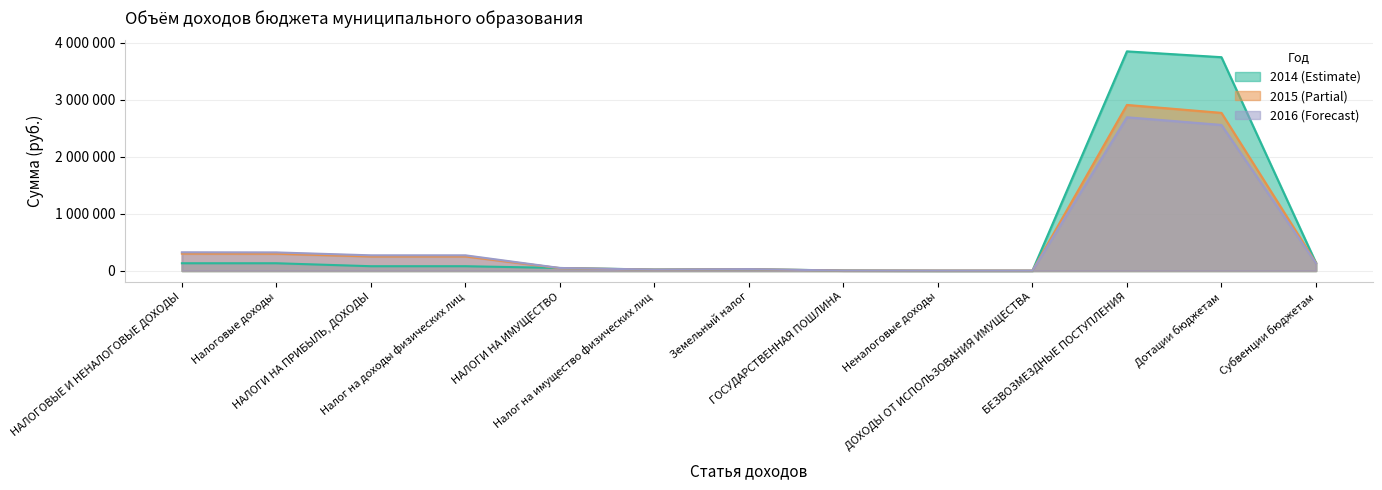

Where does the 2015 (Partial) series first go above 139246?

НАЛОГОВЫЕ И НЕНАЛОГОВЫЕ ДОХОДЫ